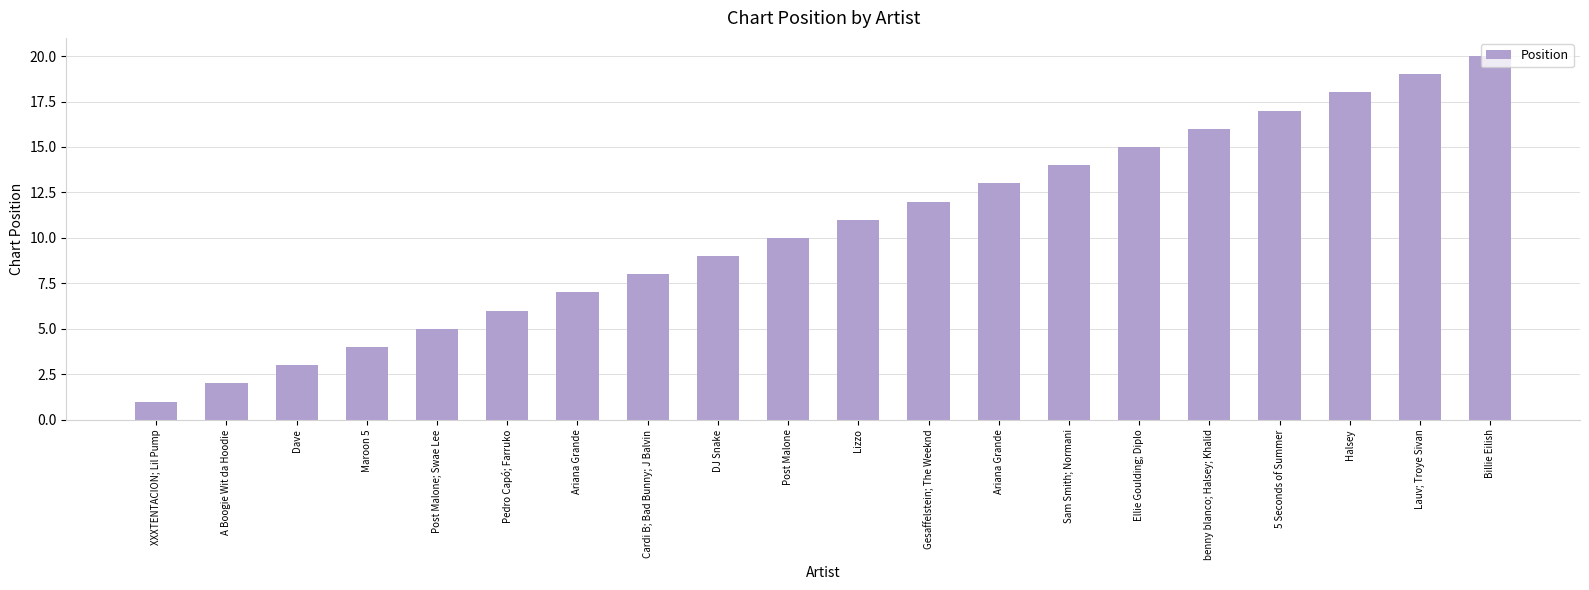

How many bars are there in total?

20